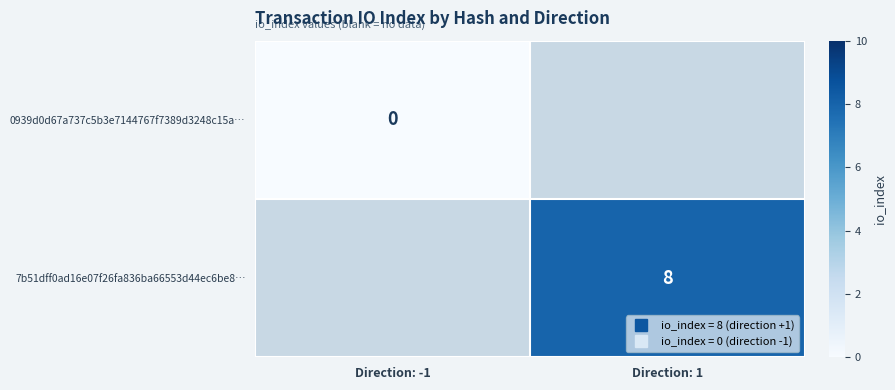

At how many categories does at least one series exceed 7?

1